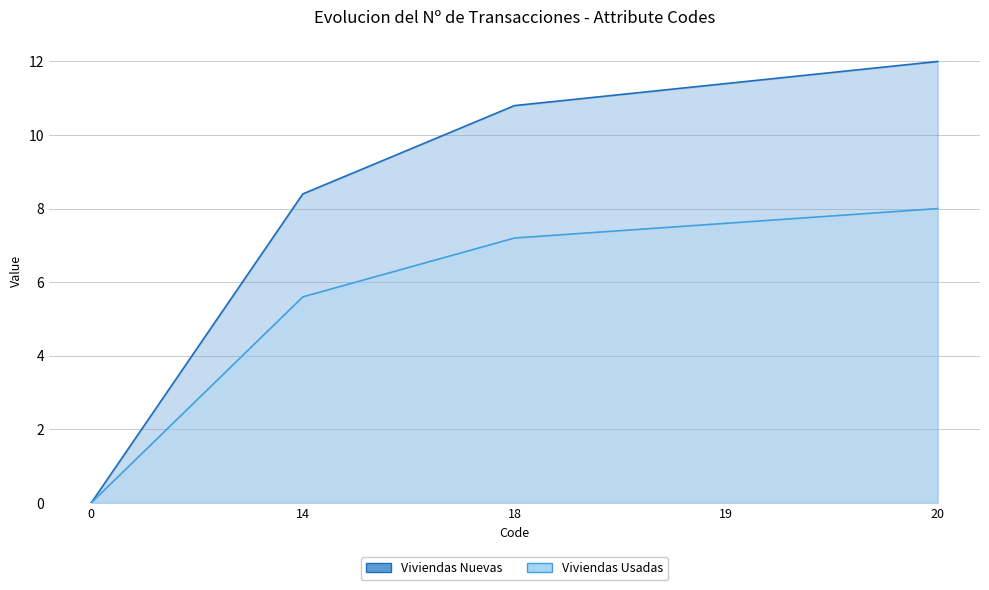

How many series are shown in this chart?

2